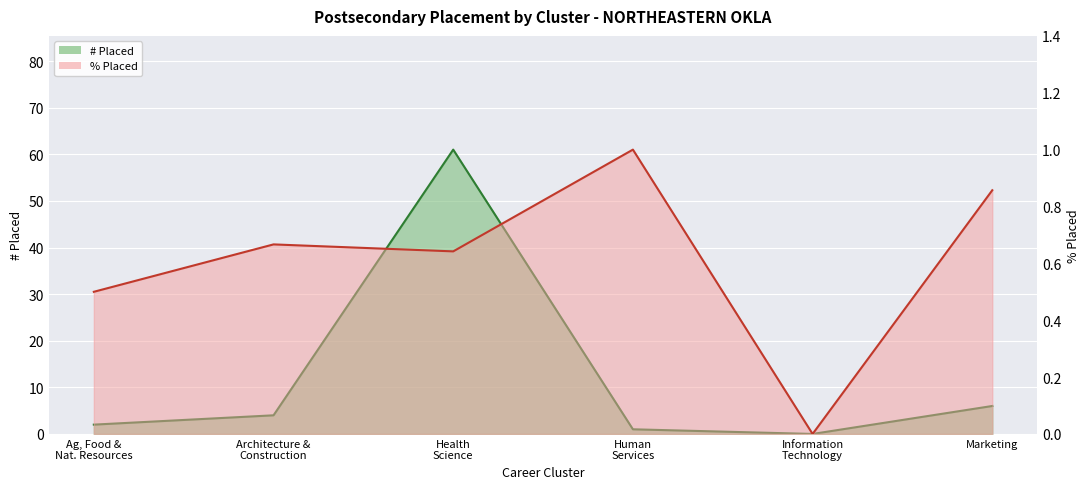

The % Placed series shows -0.4 at Information Technology. True or false?

False